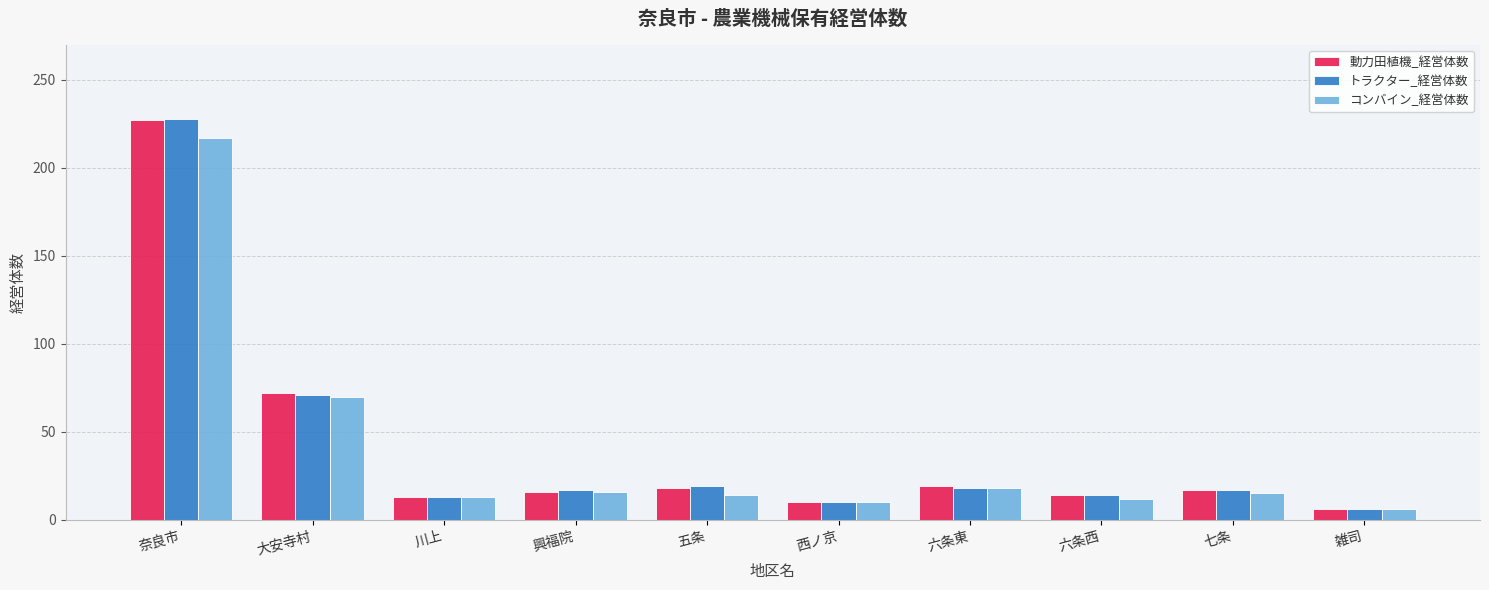

Does the chart contain stacked bars?

No